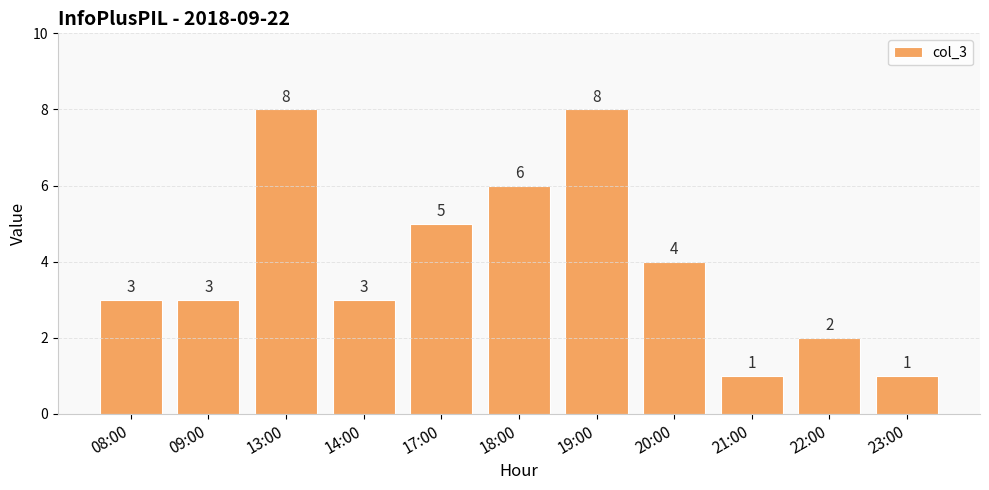

Reading left to right, what are all the values shown in this chart?

3	3	8	3	5	6	8	4	1	2	1